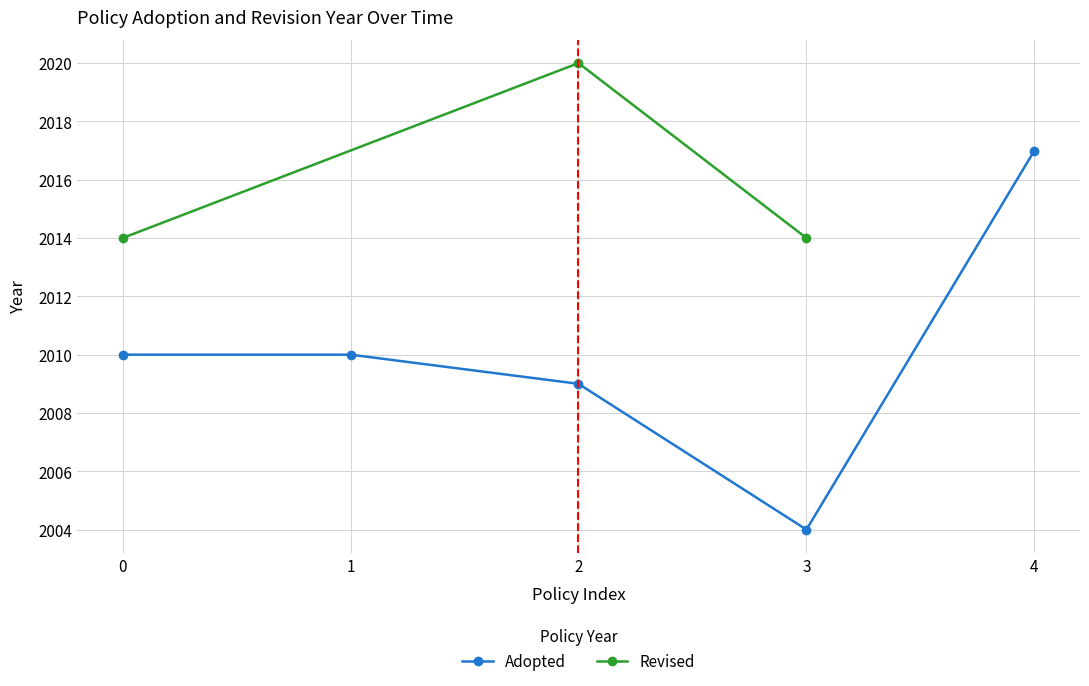

At which label does Adopted reach its peak?

4